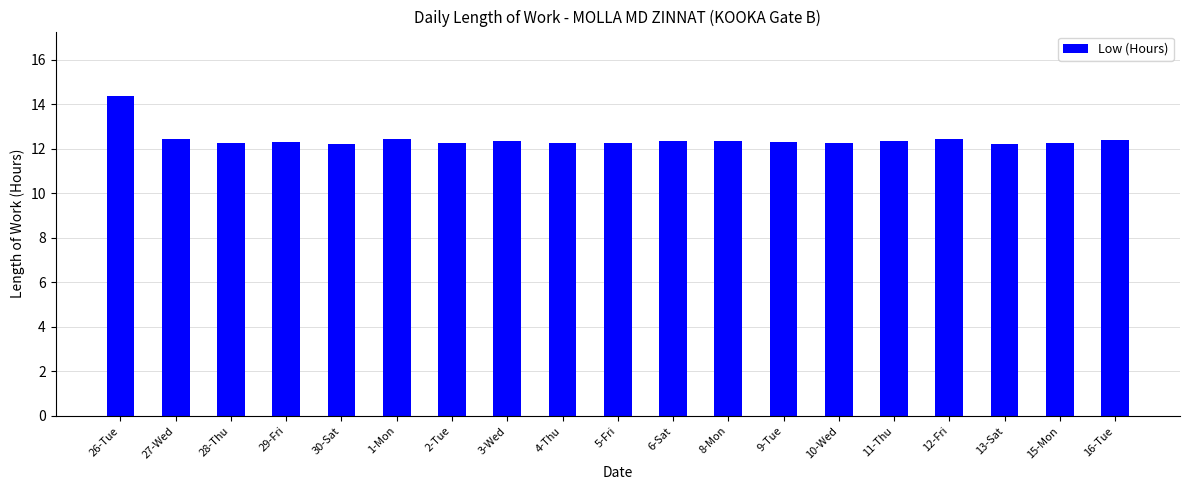

What is the value of the 1st bar from the left?

14.4